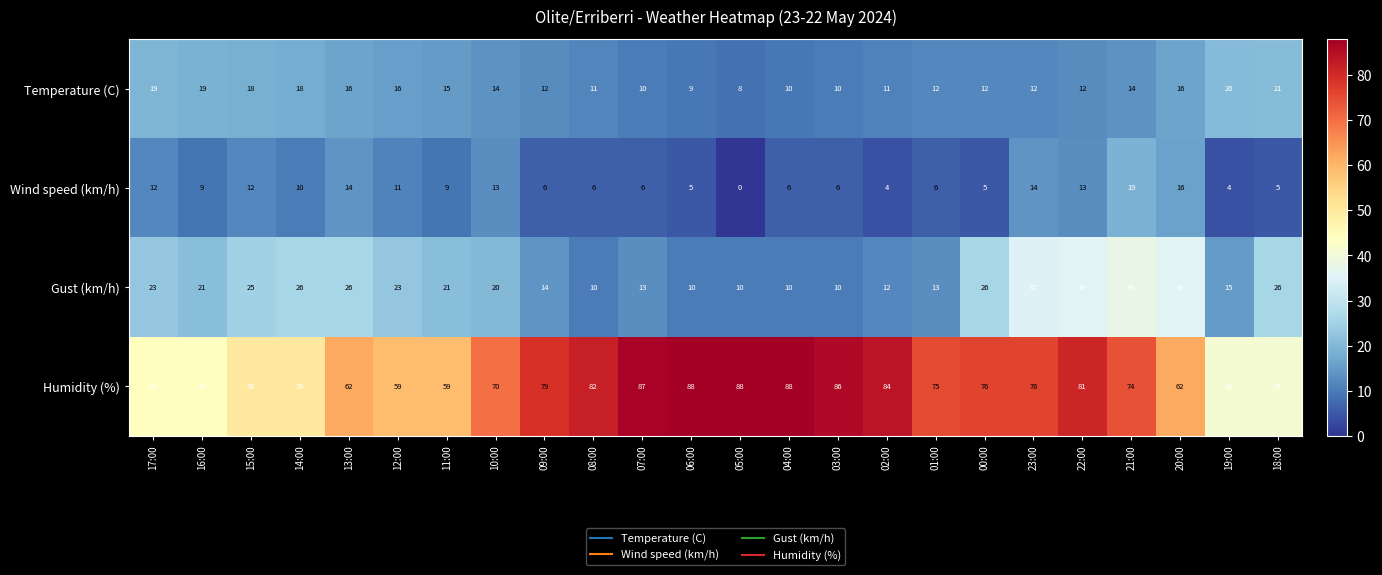

What is the highest value of the Humidity (%) series?

88